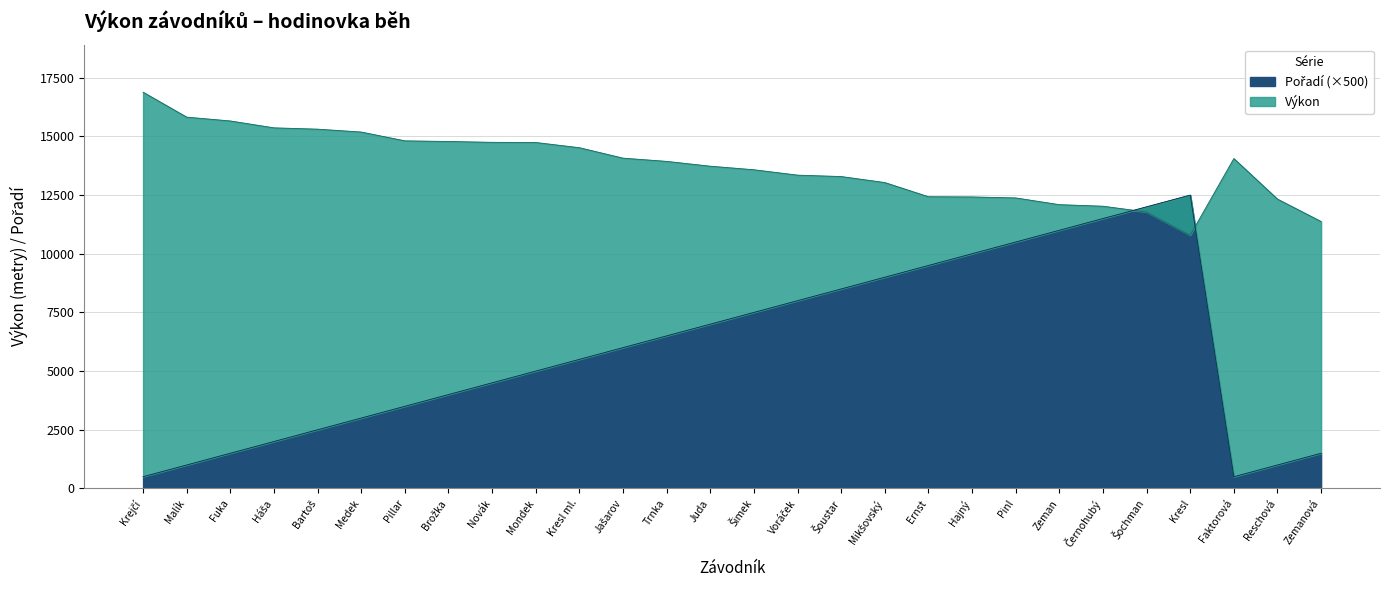

What are all the series names shown in the legend?

Výkon, Pořadí